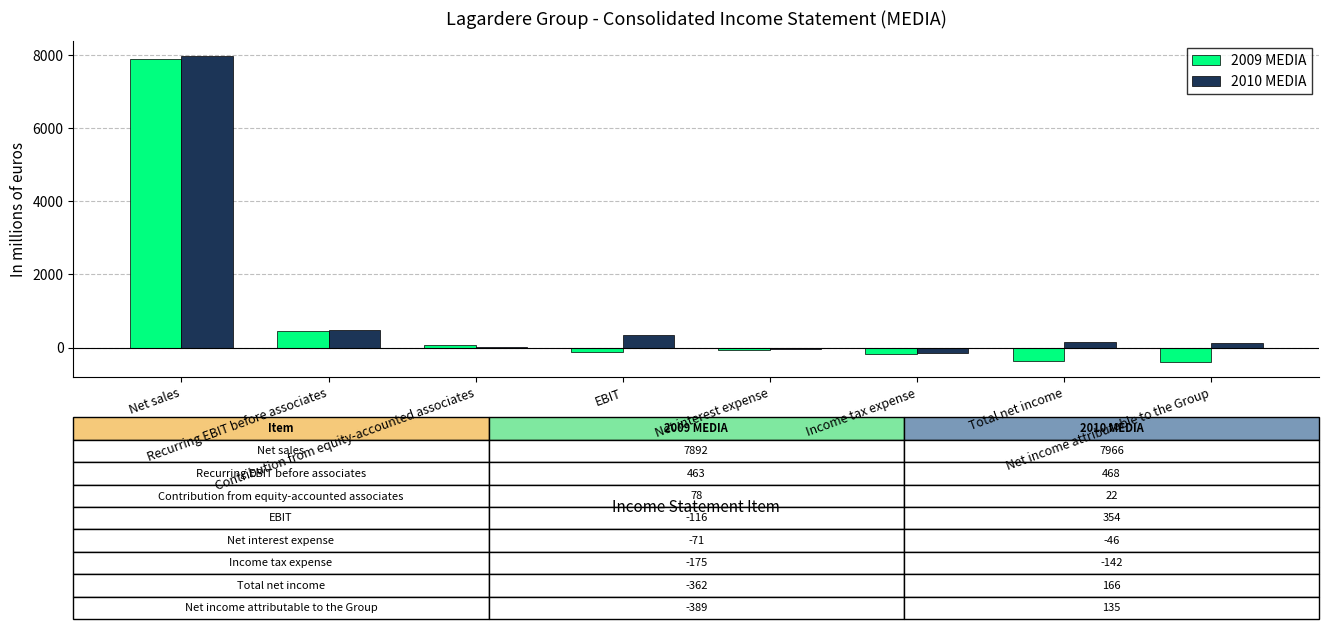

What is the greatest value displayed?

7966